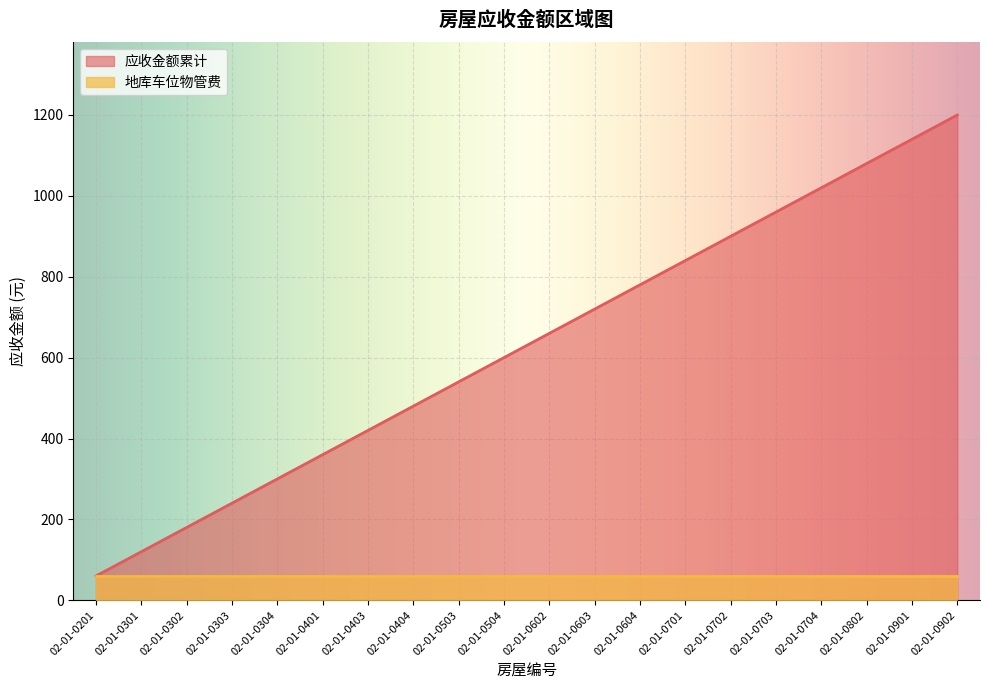

Rank the categories by value from highest to lowest.

02-01-0902, 02-01-0901, 02-01-0802, 02-01-0704, 02-01-0703, 02-01-0702, 02-01-0701, 02-01-0604, 02-01-0603, 02-01-0602, 02-01-0504, 02-01-0503, 02-01-0404, 02-01-0403, 02-01-0401, 02-01-0304, 02-01-0303, 02-01-0302, 02-01-0301, 02-01-0201